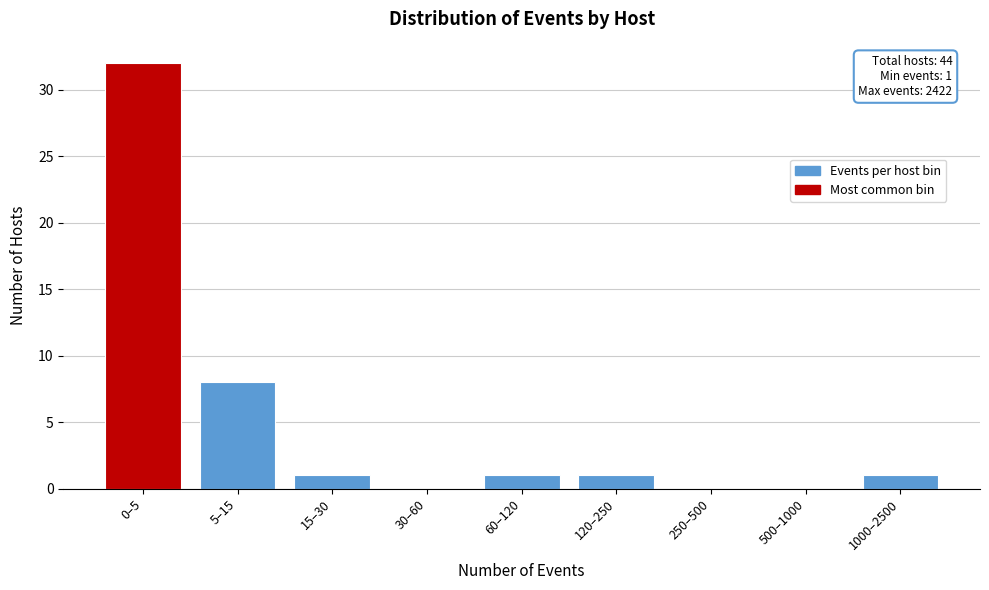

Reading right to left, transcribe all the data shown in this chart.

1000–2500=1	500–1000=0	250–500=0	120–250=1	60–120=1	30–60=0	15–30=1	5–15=8	0–5=32